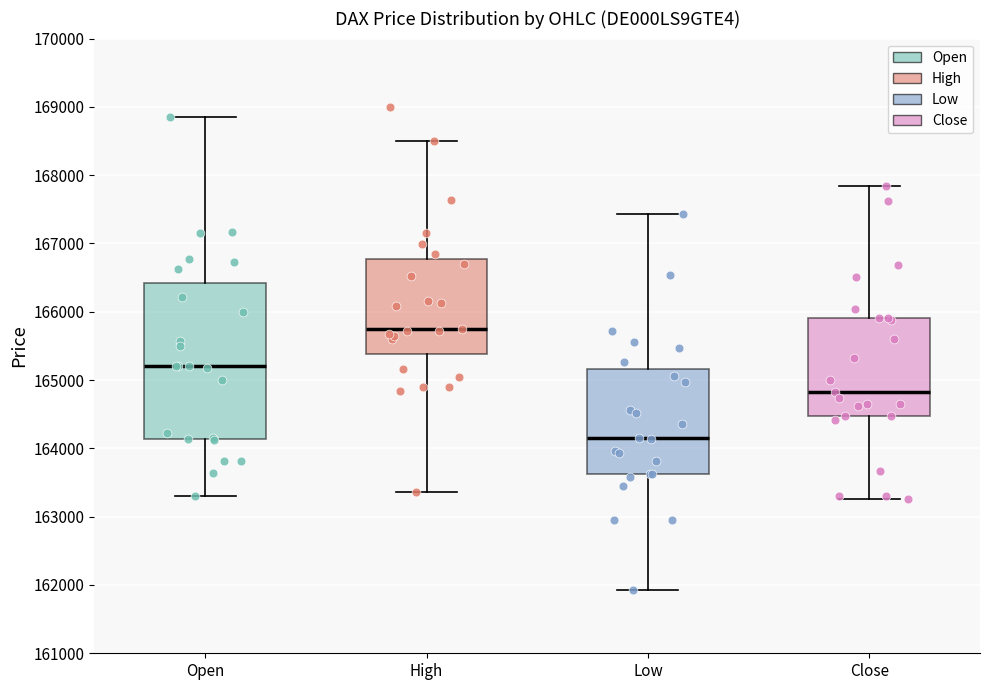

Reading left to right, read every box against the y-axis: the position of its median line, the range the box covers, and the ends of its whiskers. The values are not printed on the chart, so give them approximately, as read against the axis.

Open: median 165200, box 164100 to 166400, whiskers 163300 to 168800
High: median 165700, box 165400 to 166800, whiskers 163400 to 168500
Low: median 164200, box 163600 to 165200, whiskers 161900 to 167400
Close: median 164800, box 164500 to 165900, whiskers 163300 to 167800